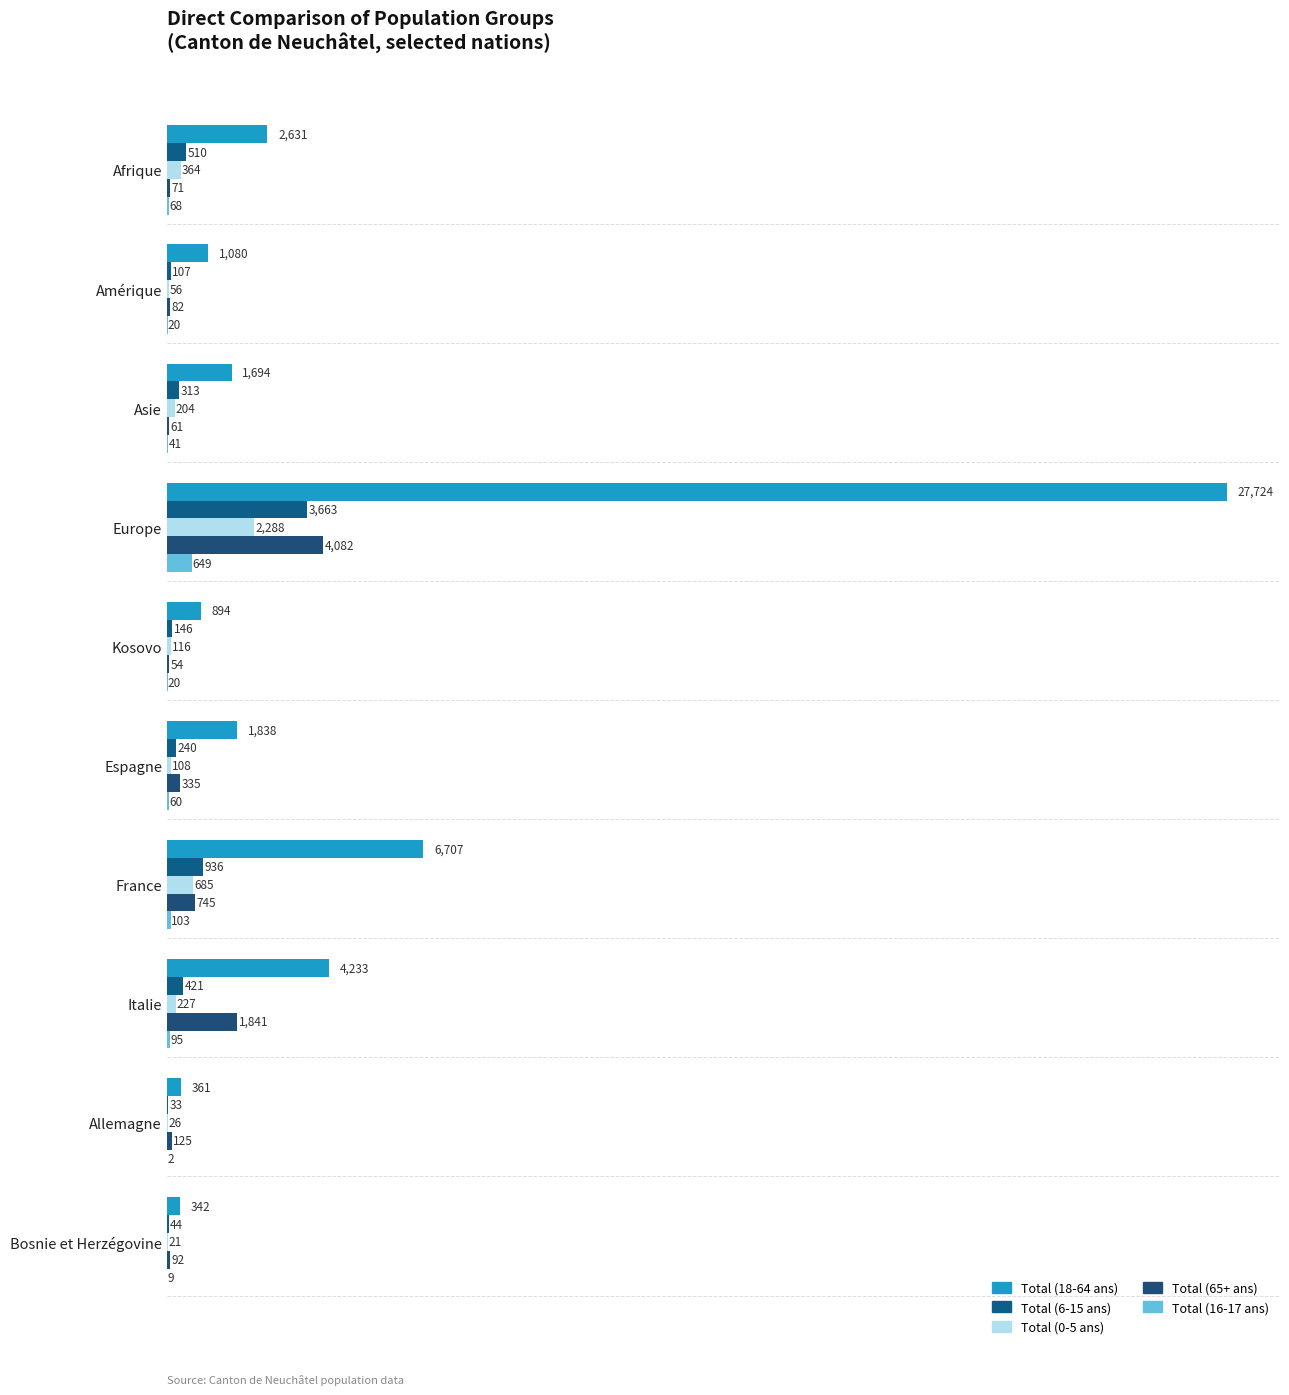

Count the number of categories in the chart.

10